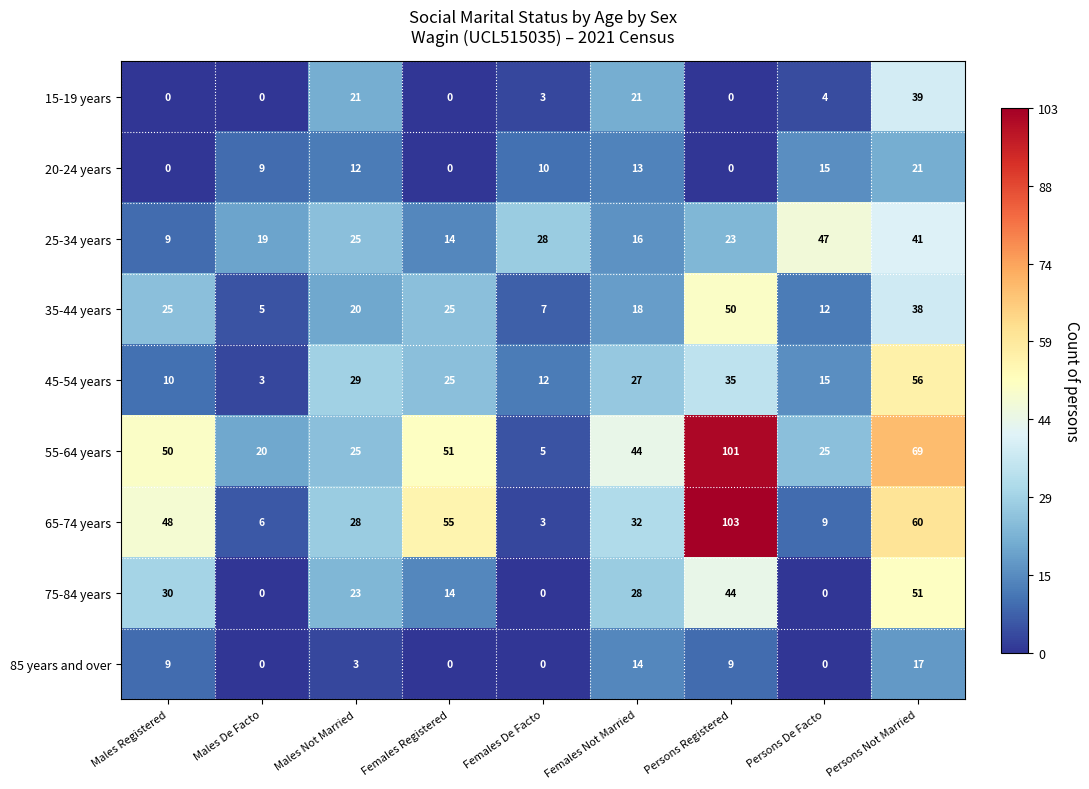

The 75-84 years series shows 19 at Females Not Married. True or false?

False